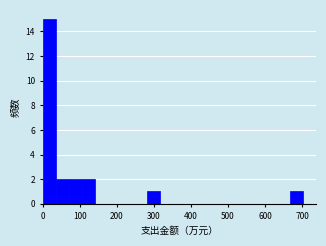

Read against the x-axis, roughly where is the centre of the tallest bar?

20